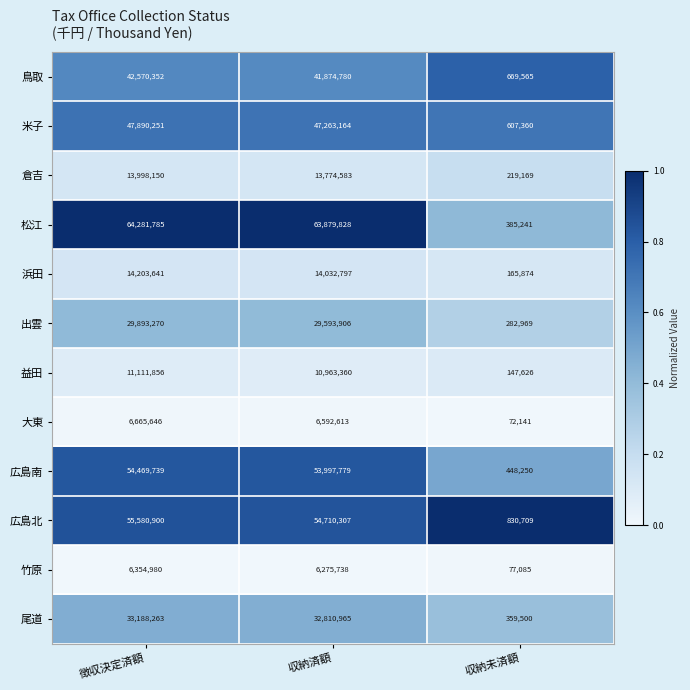

What is the average value of the 倉吉 series?

9330634